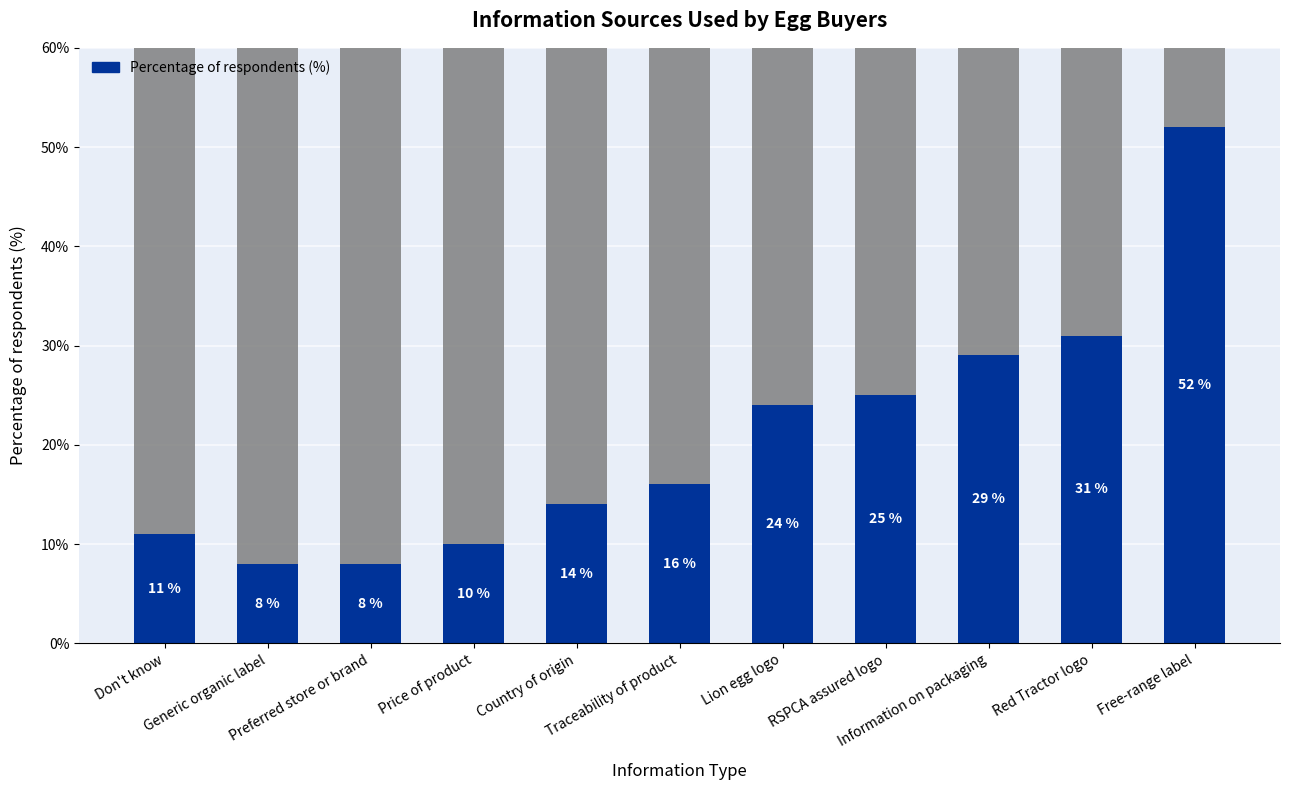

What is the change in value from Price of product to Traceability of product?

+6